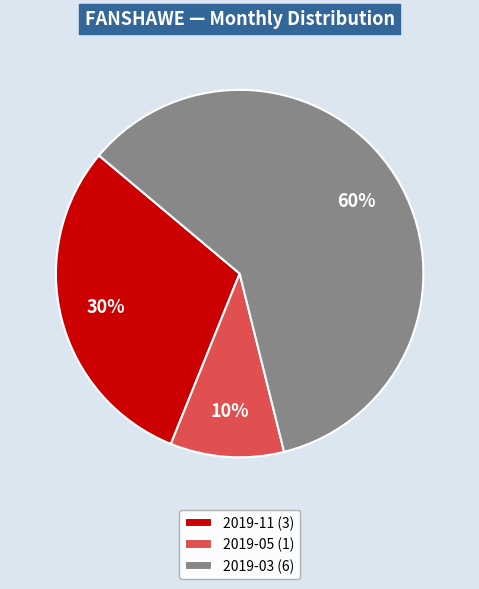

Does 2019-03 account for over 50% of the chart?

Yes